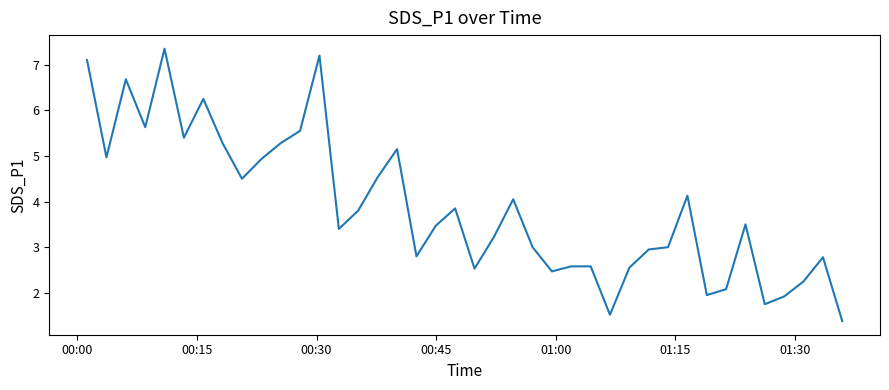

What is the difference between the maximum and minimum values?

6.0